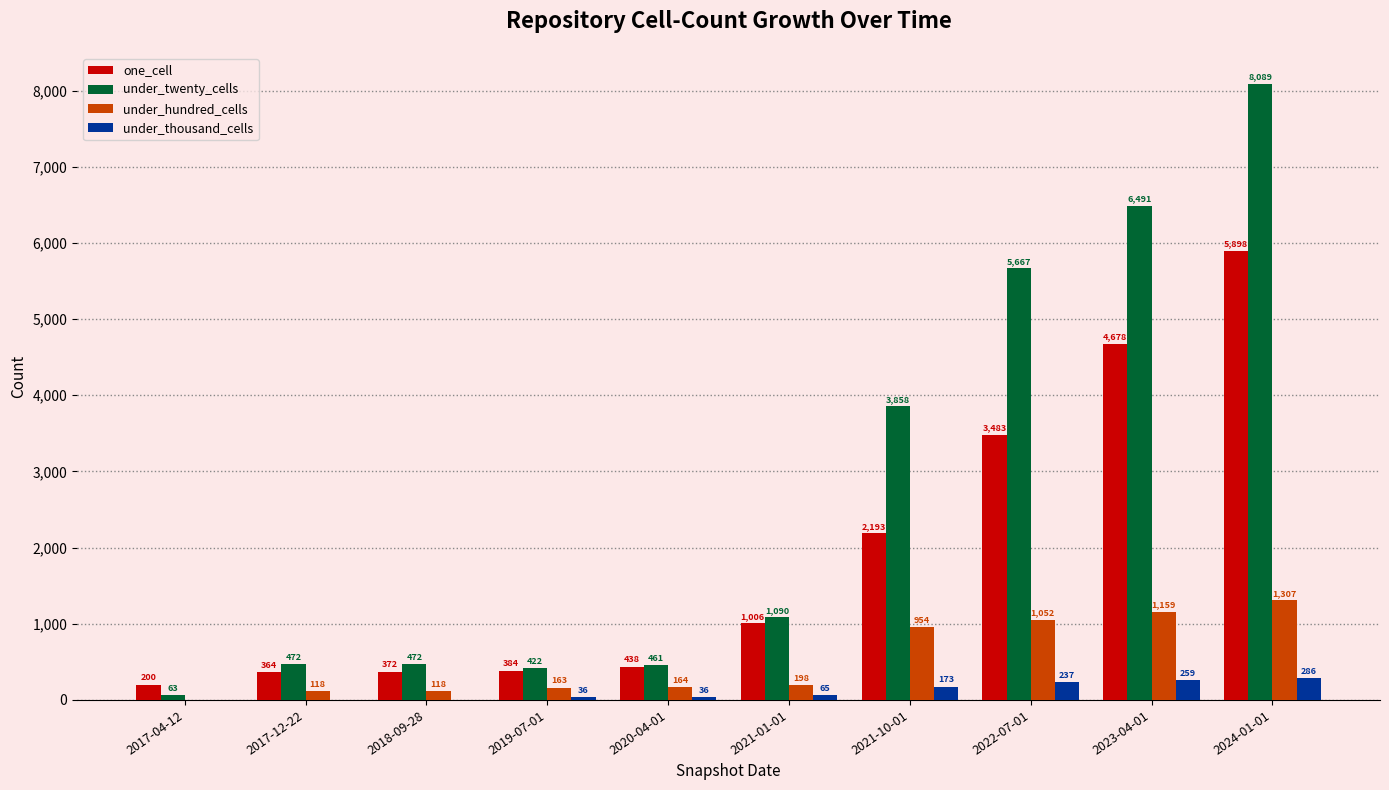

The one_cell series shows 372 at 2018-09-28. True or false?

True